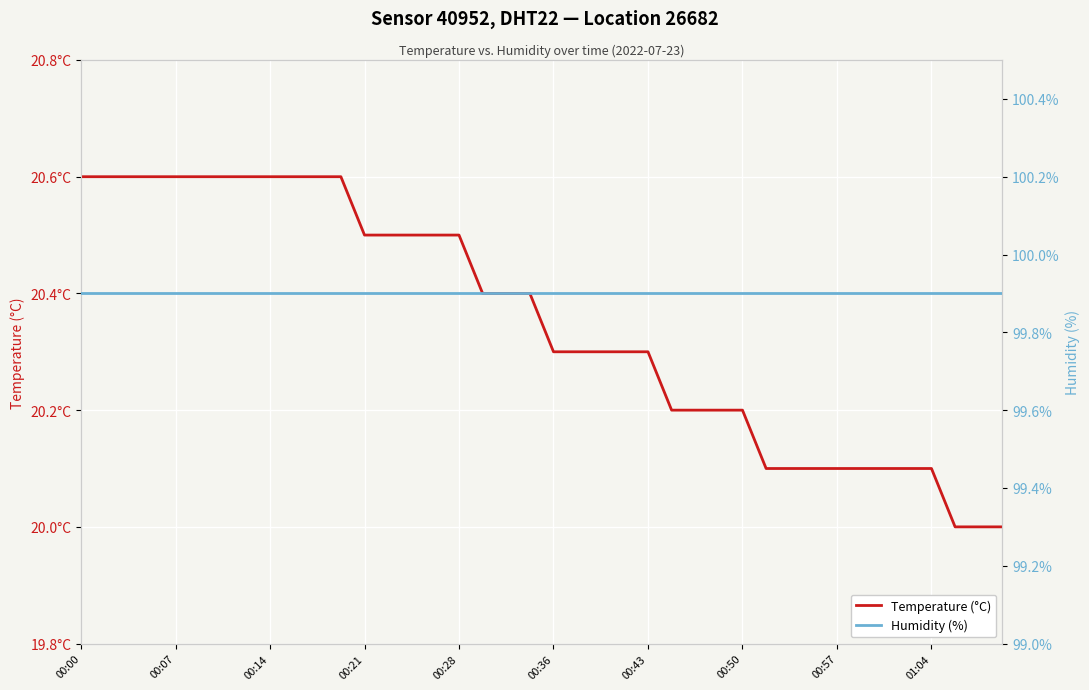

What is the smallest value displayed?

20.0